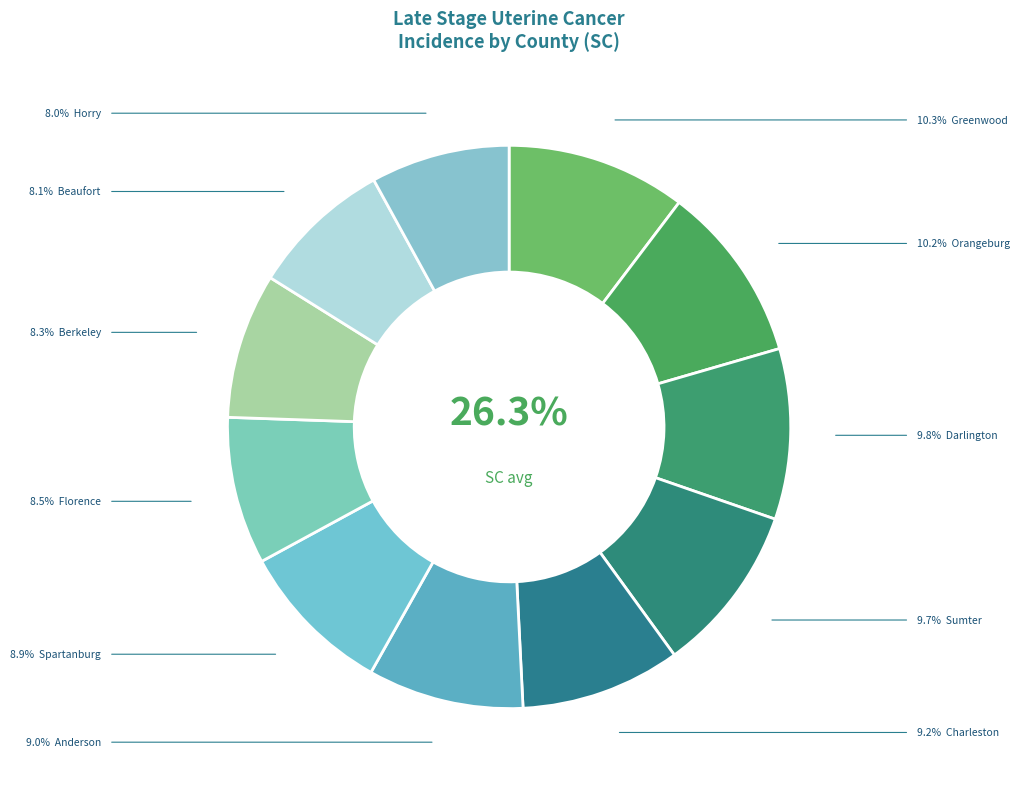

To the nearest percent, what portion does Charleston County represent?

9%